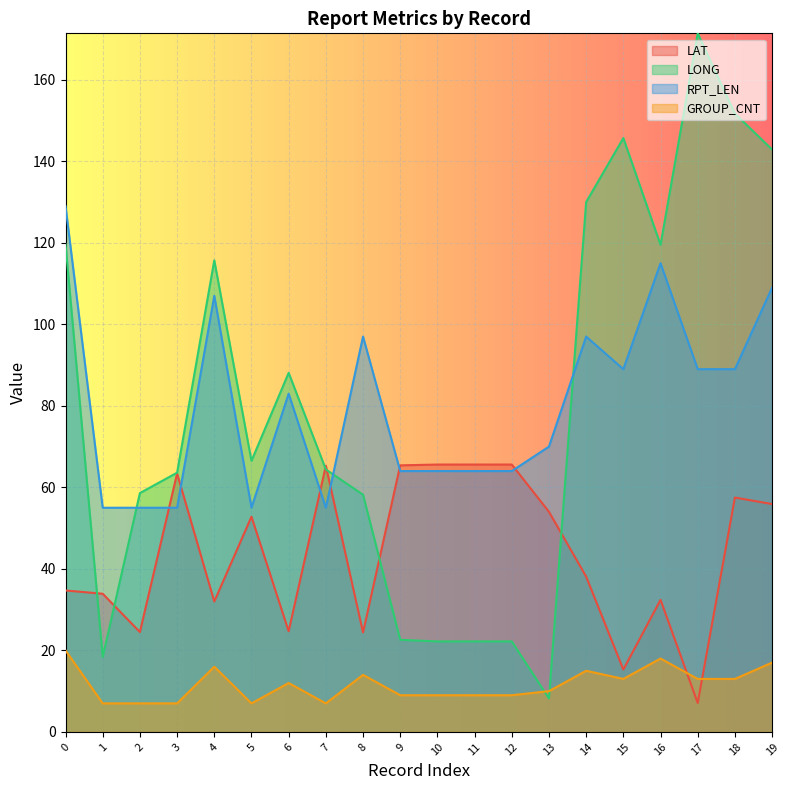

Which series has the widest spread of values?

LONG